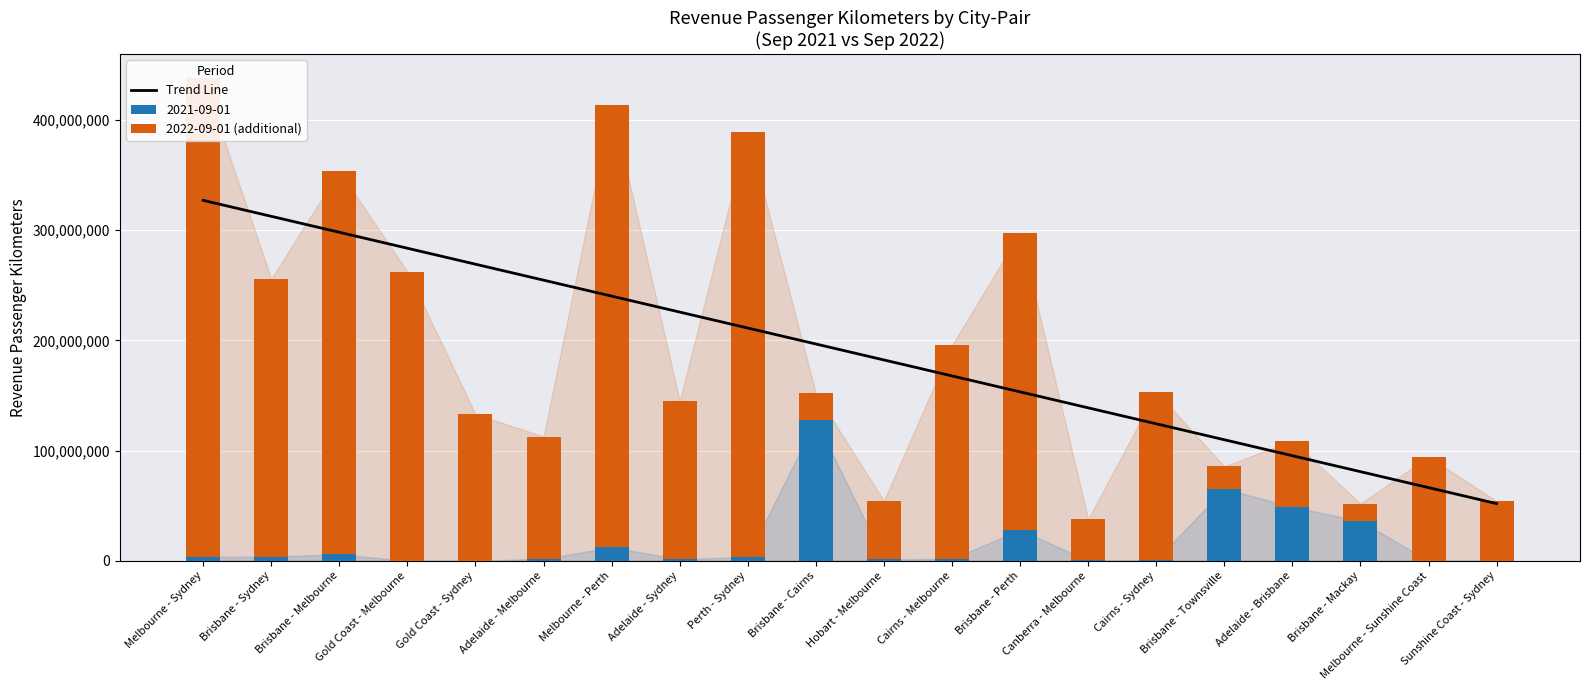

What is the label of the 6th bar from the right?

Cairns - Sydney